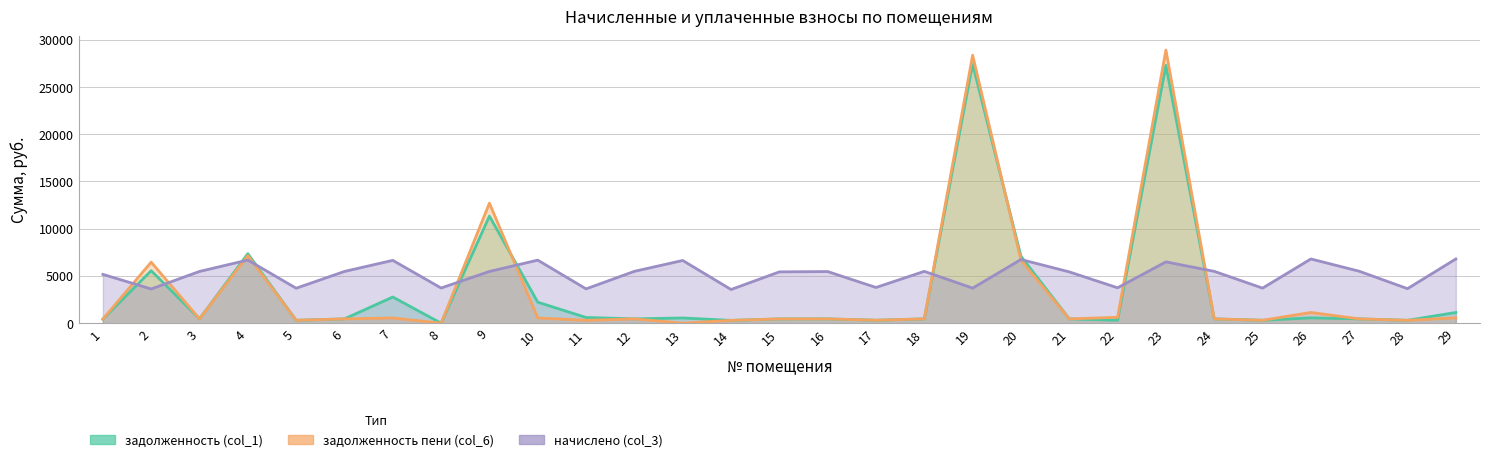

What is the value of the задолженность пени (col_6) point at the 19th from the left?

28365.7